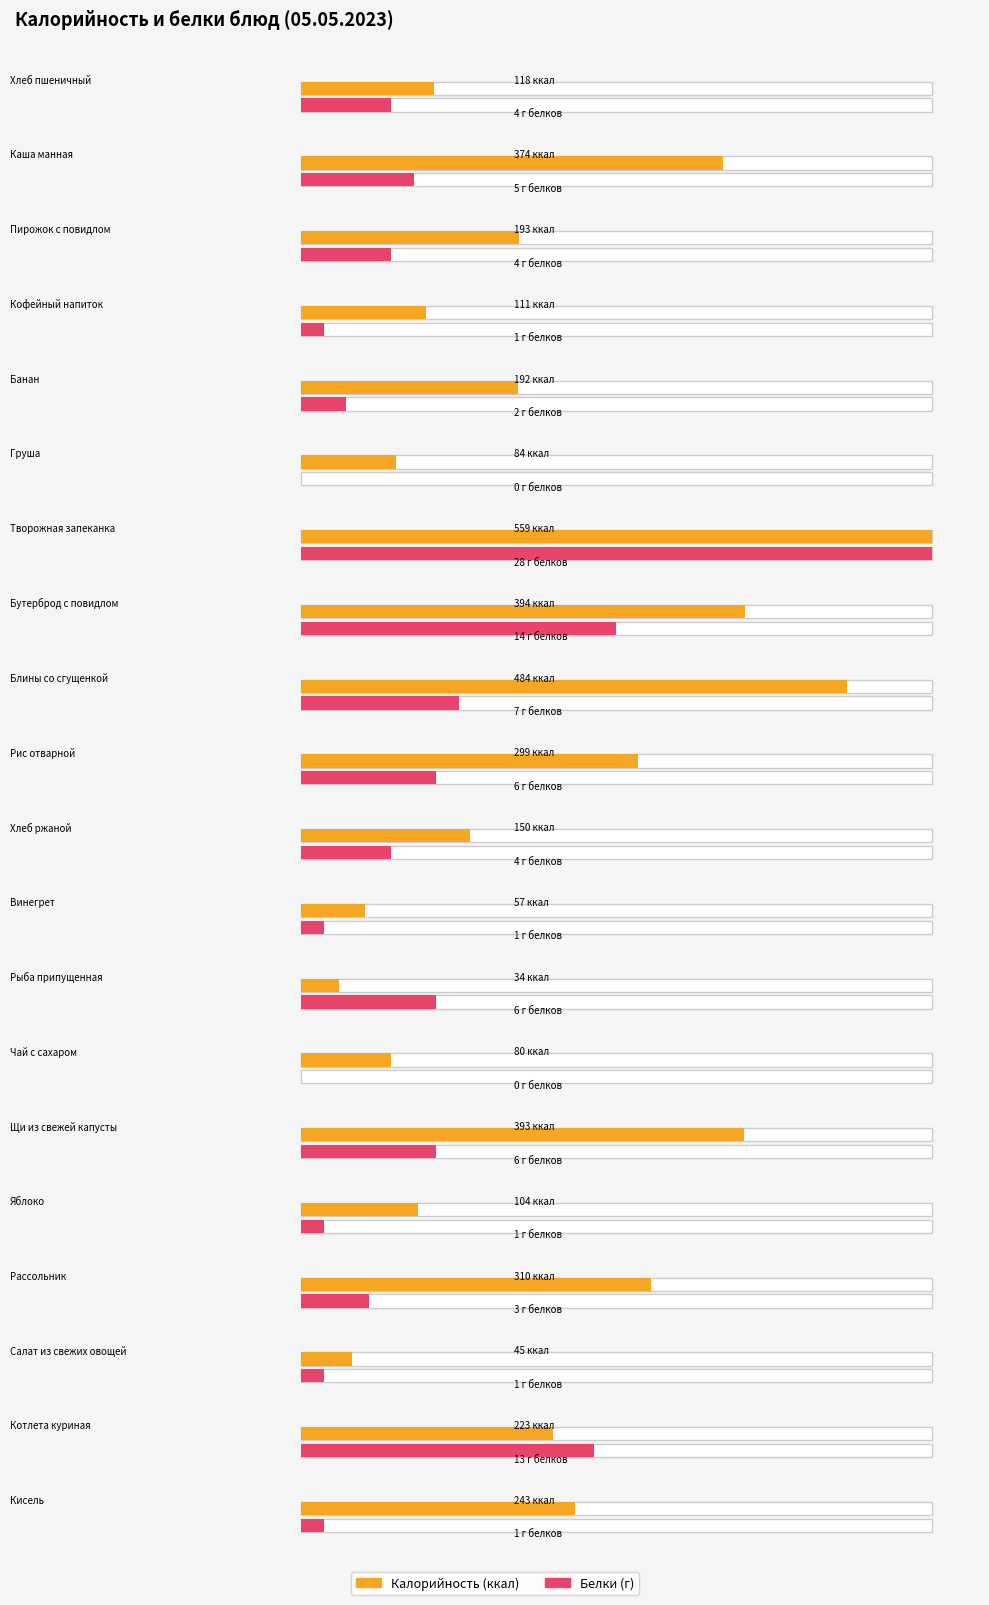

How many data points does each series have?

20